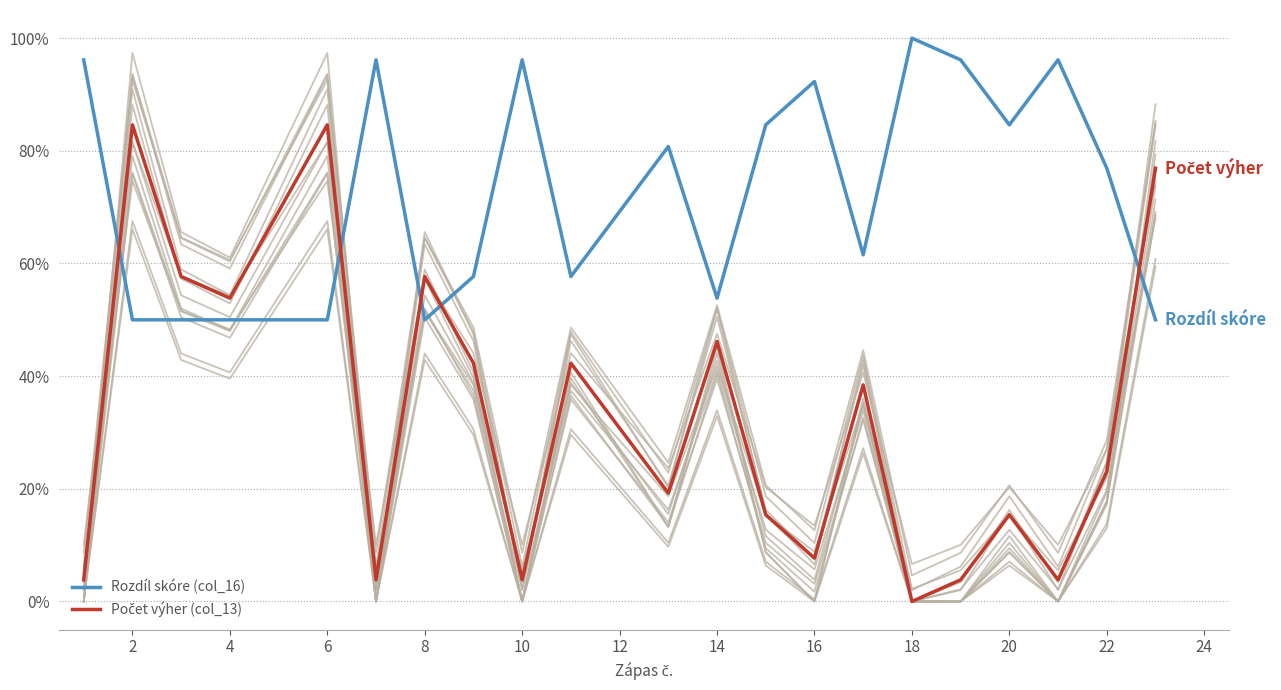

At how many categories does at least one series exceed 15?

23